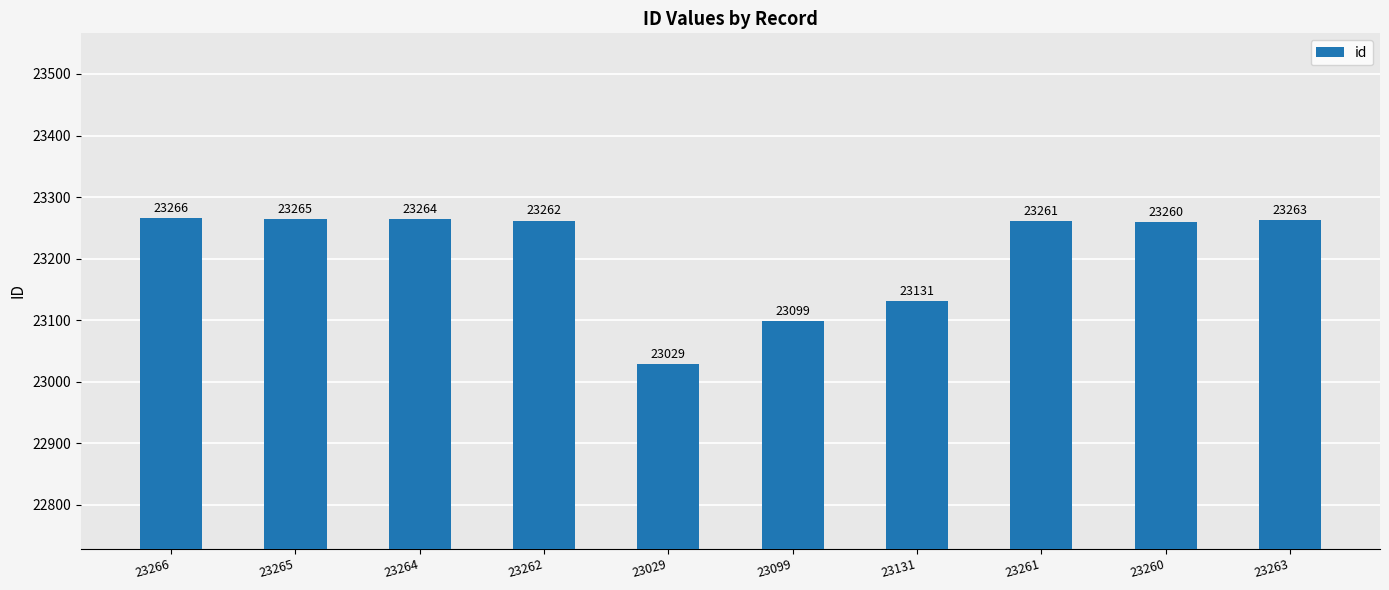

Reading left to right, transcribe all the data shown in this chart.

23266	23265	23264	23262	23029	23099	23131	23261	23260	23263